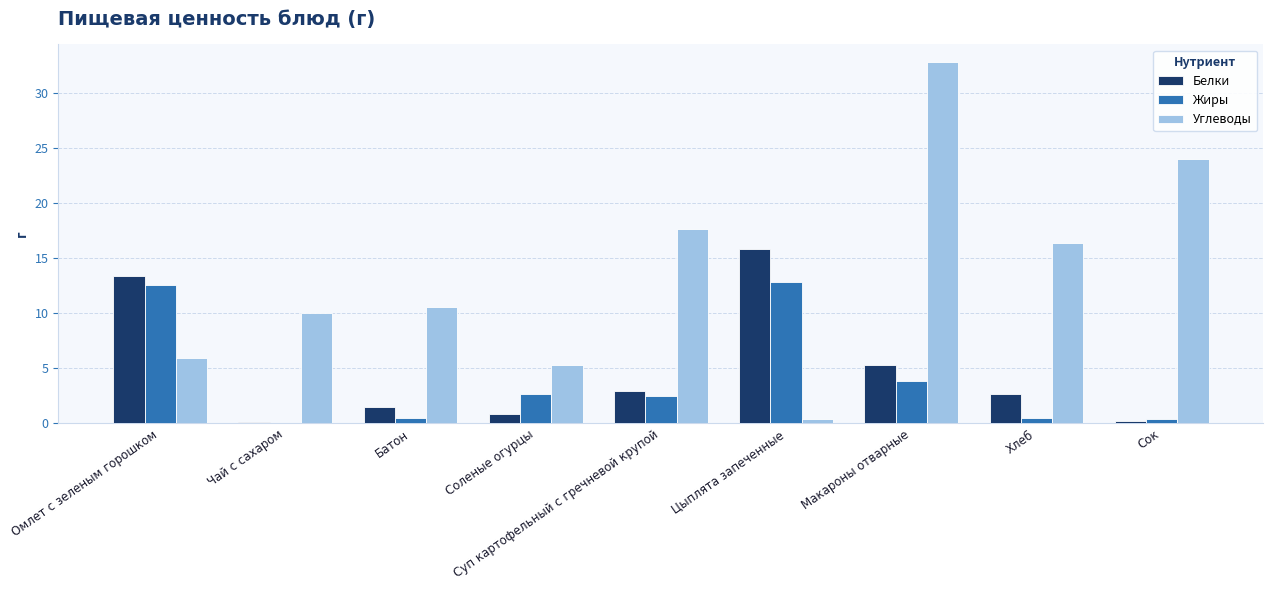

What is the highest value of the Углеводы series?

32.8